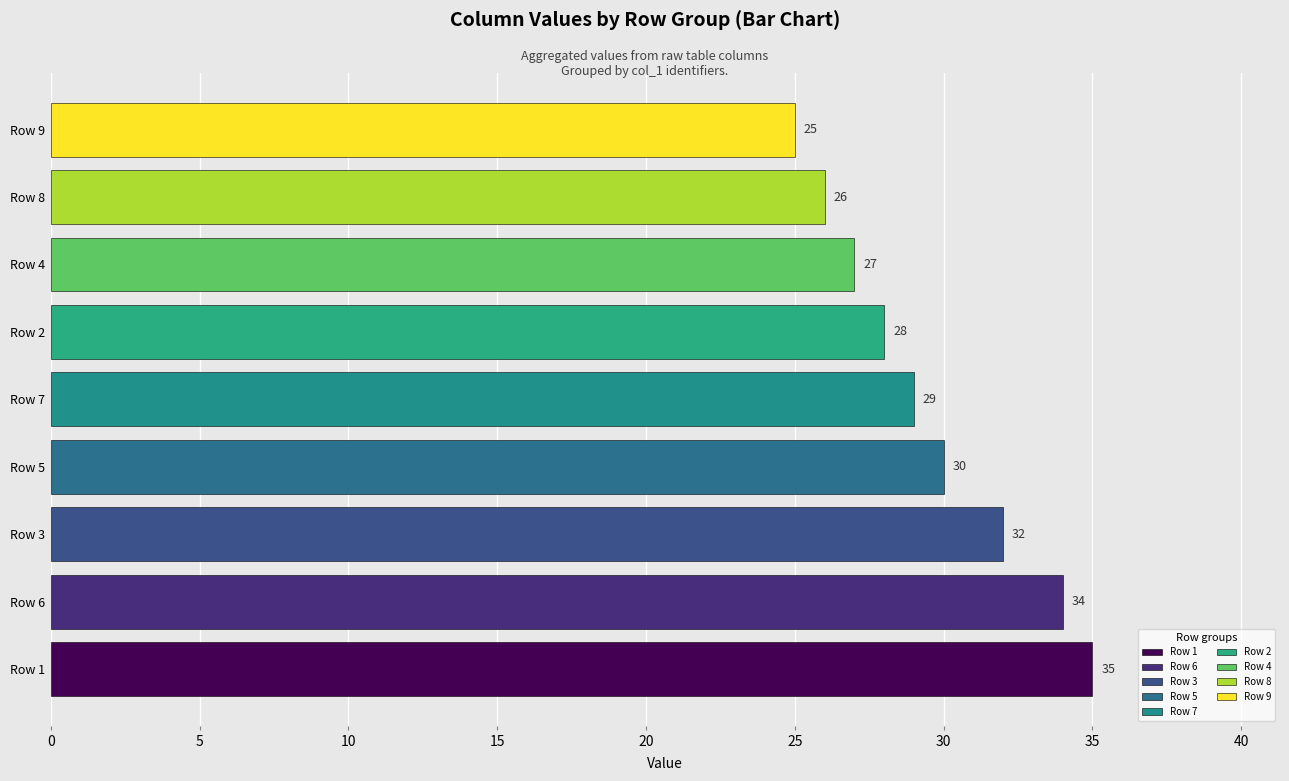

Approximately how many times larger is the value at Row 2 compared to Row 4?

1.0